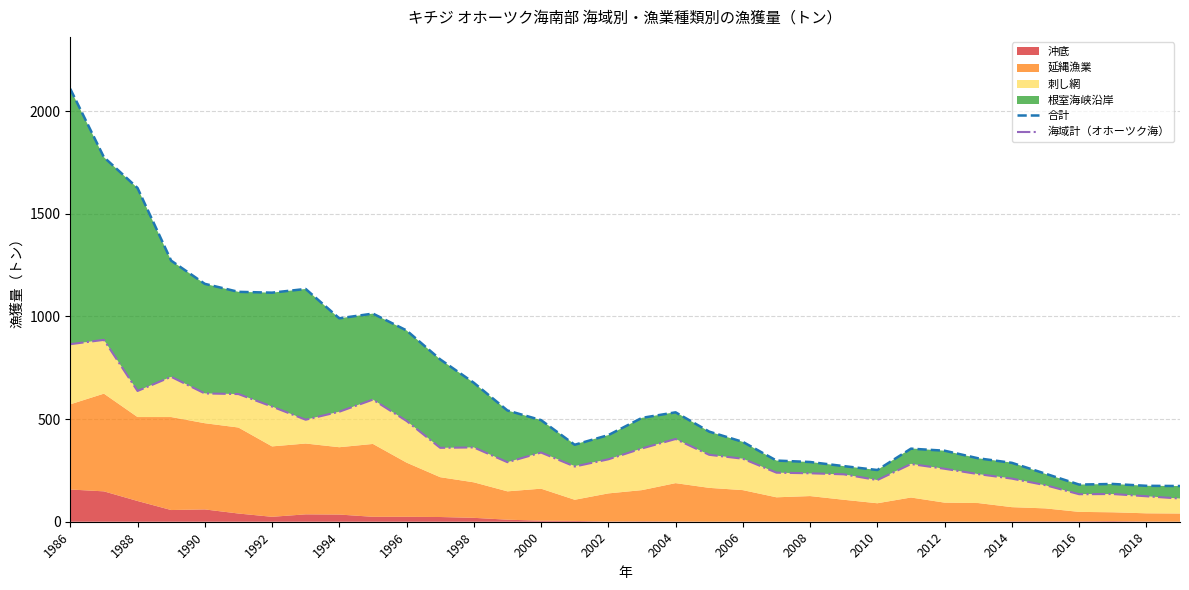

True or false: 合計 and 海域計（オホーツク海） intersect in this chart.

False